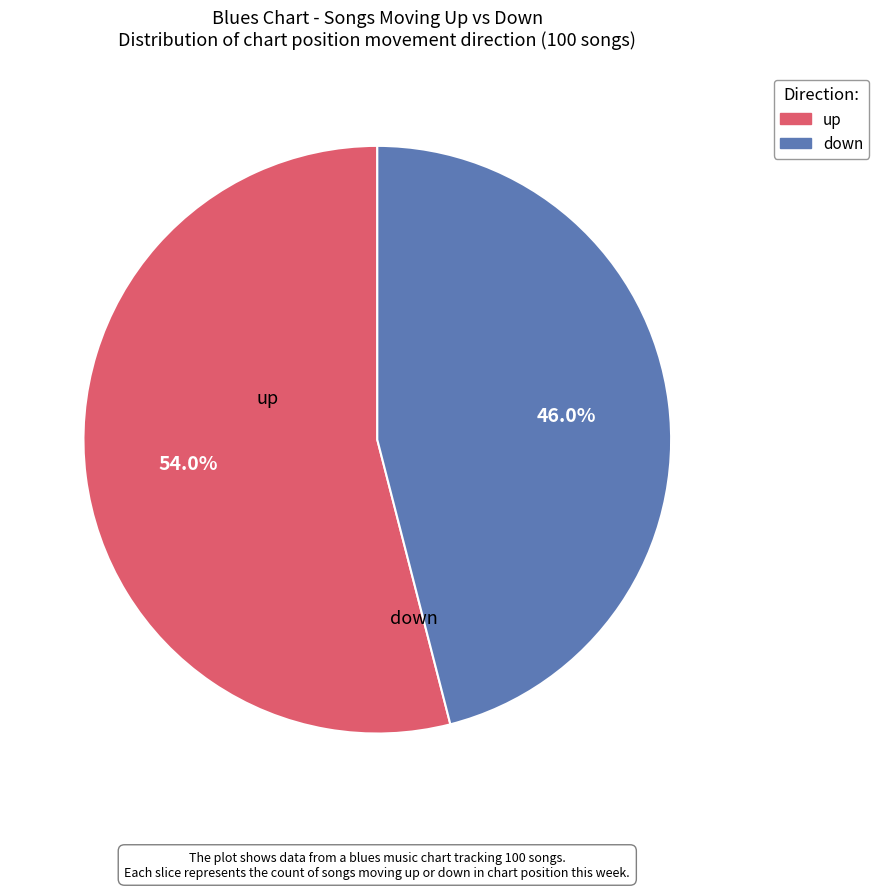

Rank the categories by value from lowest to highest.

down, up